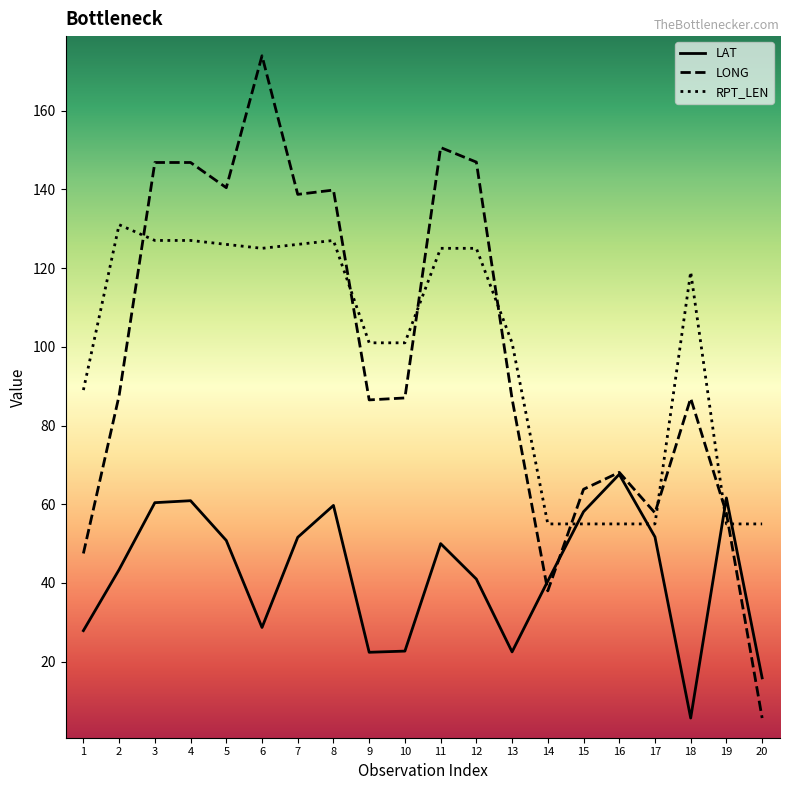

The value of LONG at 20 is 5.7. True or false?

True